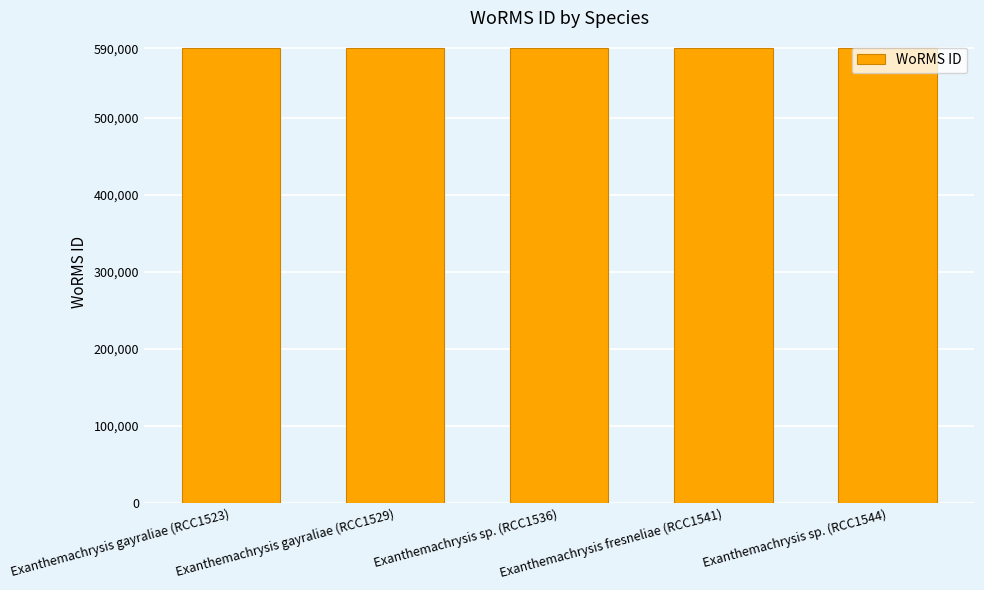

Count the values in the range 590561 to 590562.

5